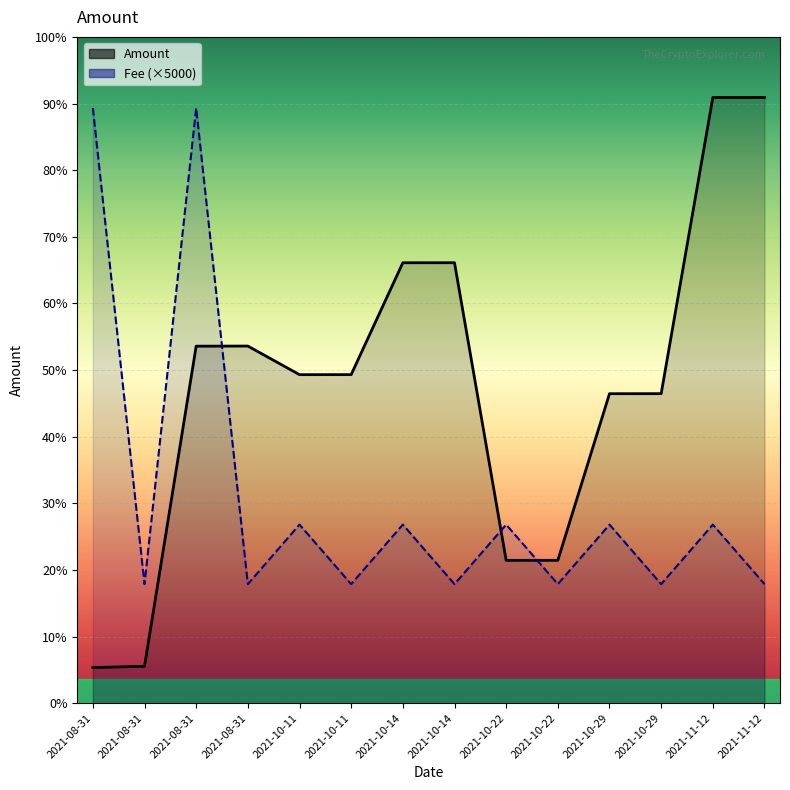

Which label corresponds to the largest value in the chart?

2021-11-12